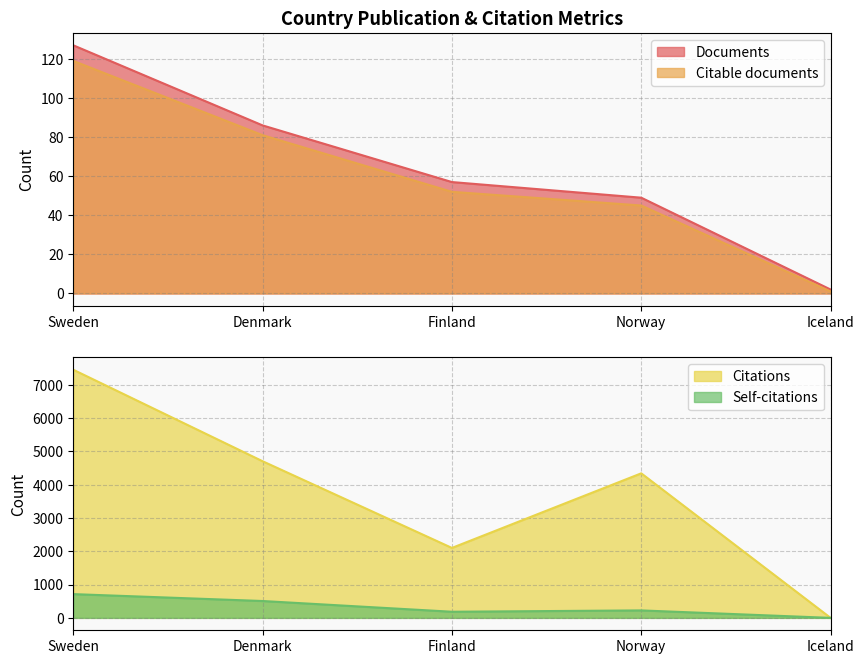

List the labels in order of Documents value, smallest first.

Iceland, Norway, Finland, Denmark, Sweden